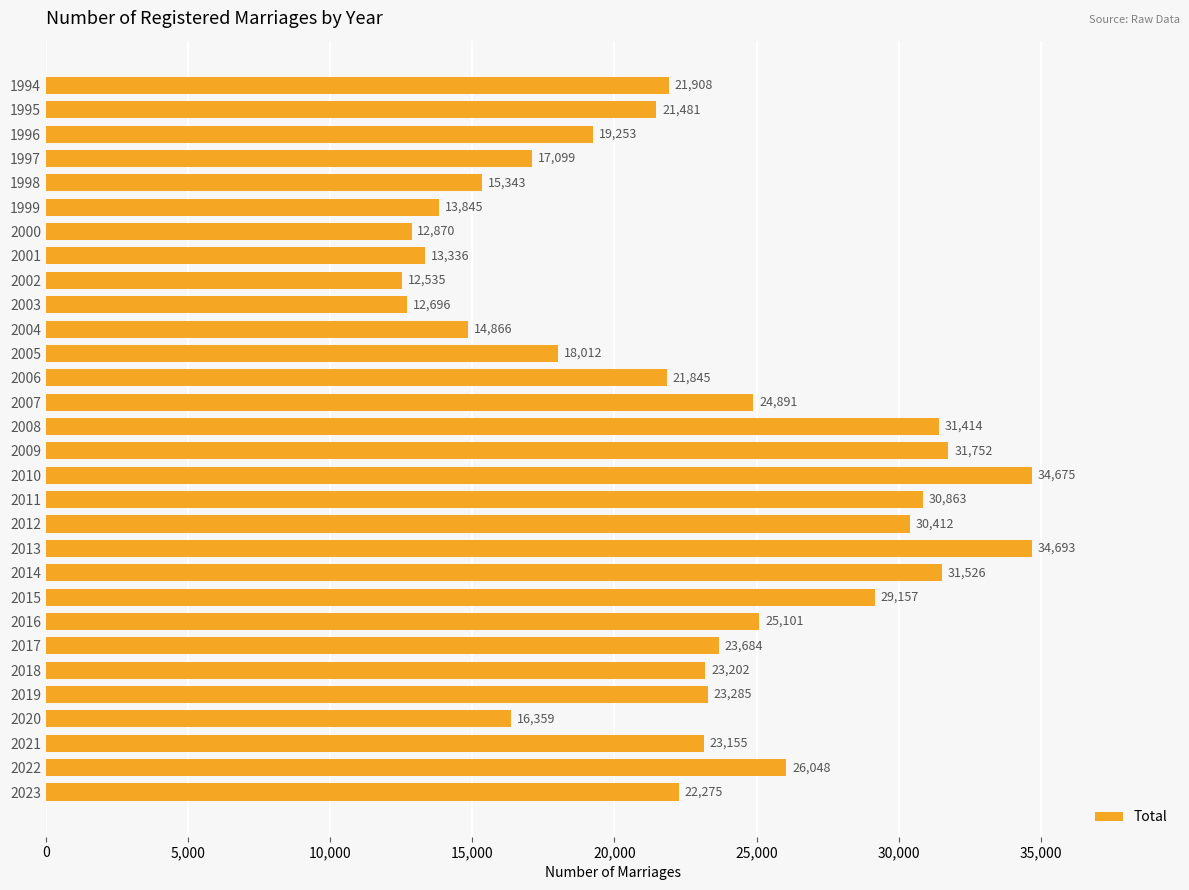

Reading top to bottom, what are all the values shown in this chart?

21908	21481	19253	17099	15343	13845	12870	13336	12535	12696	14866	18012	21845	24891	31414	31752	34675	30863	30412	34693	31526	29157	25101	23684	23202	23285	16359	23155	26048	22275